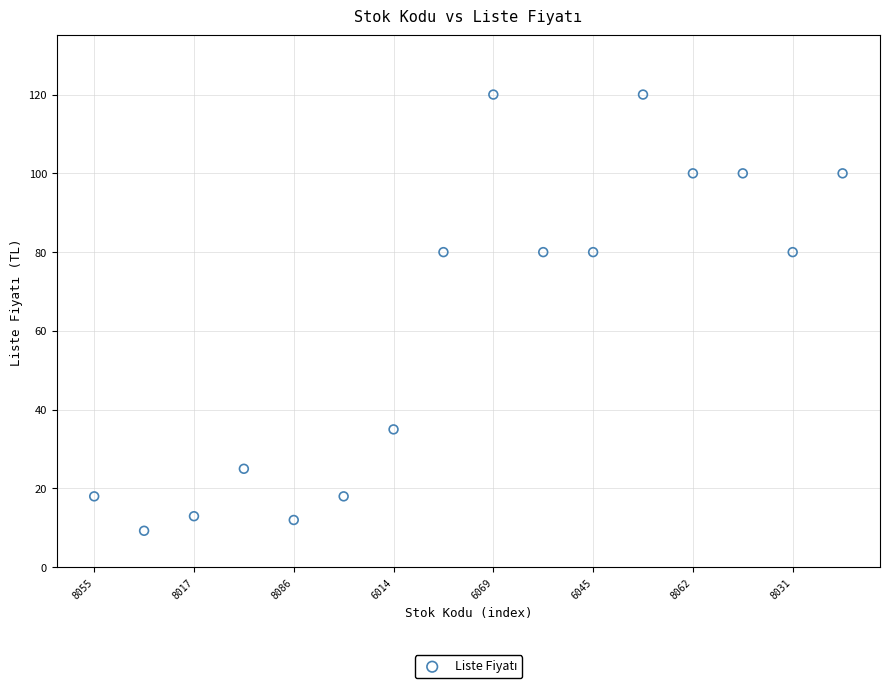

What is the range of Y values (max minus min)?

110.7